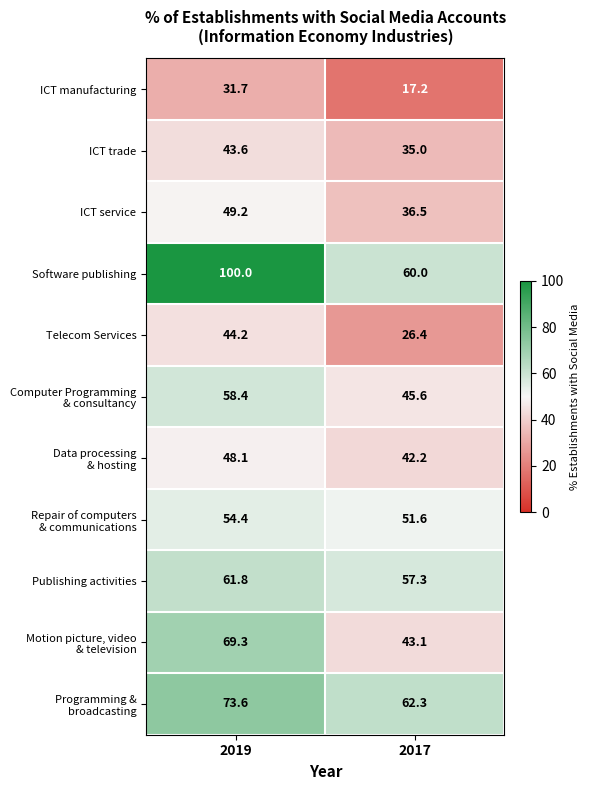

True or false: Software publishing has a value of 60.0 at 2017.

True